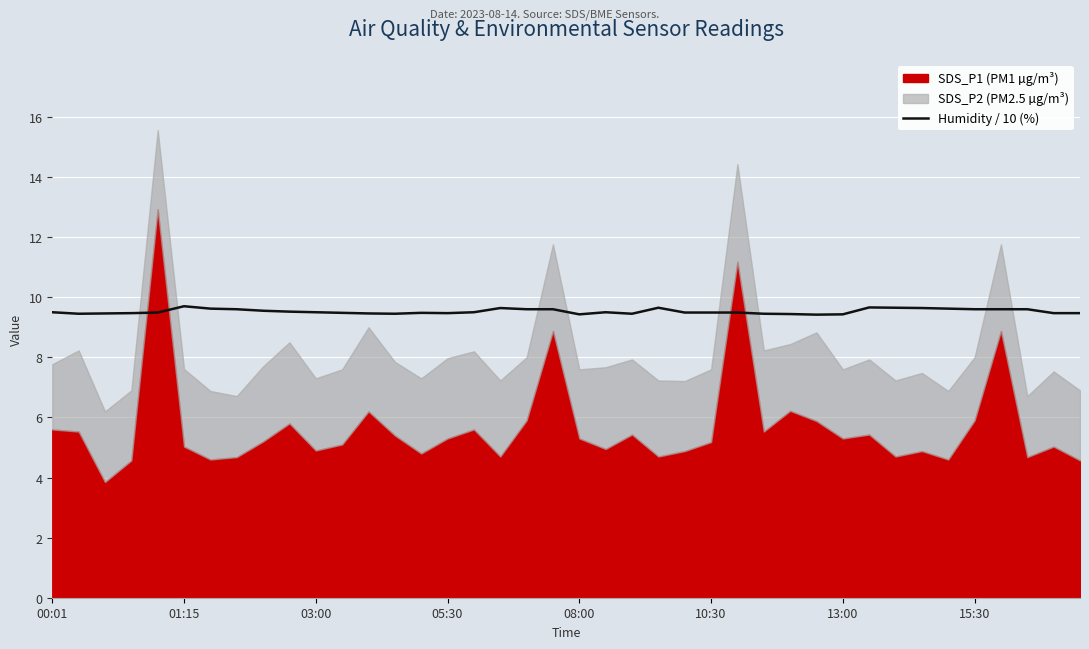

Is it true that the value at 37 is 9.6?

True